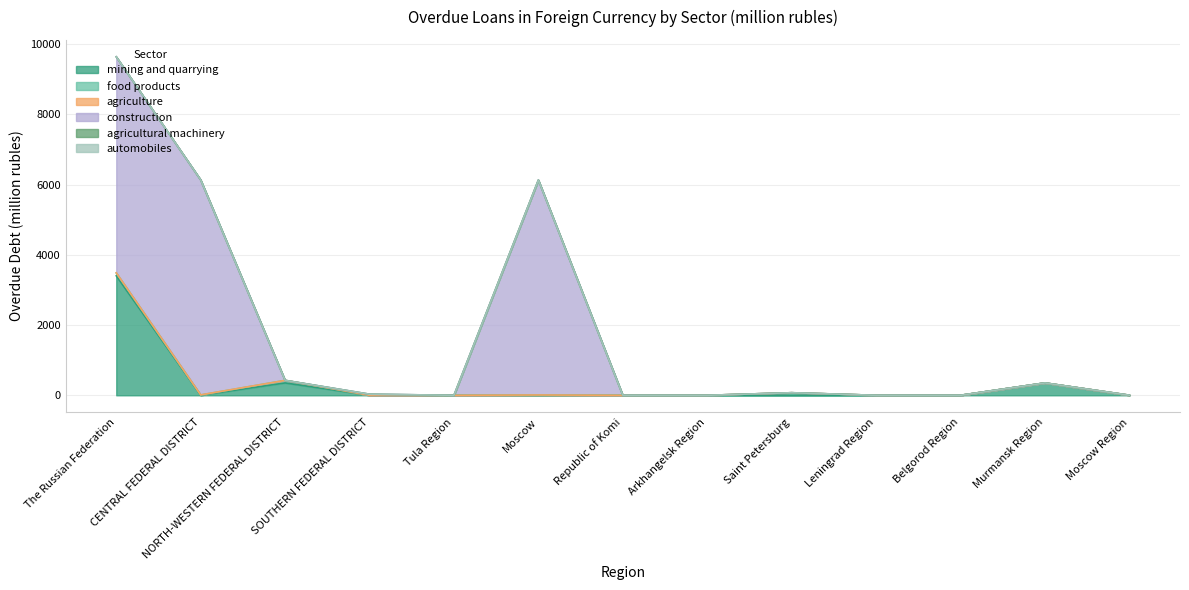

True or false: agricultural machinery and construction intersect in this chart.

False